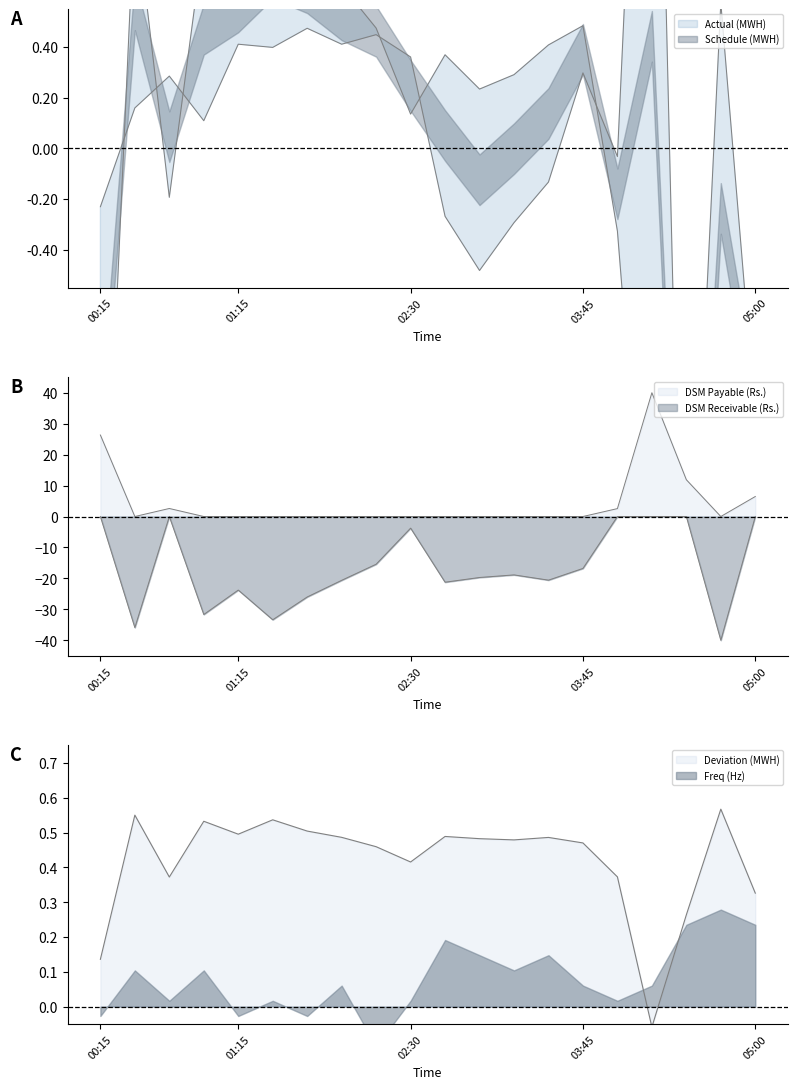

What is the total value across all series at 04:15?

40.8